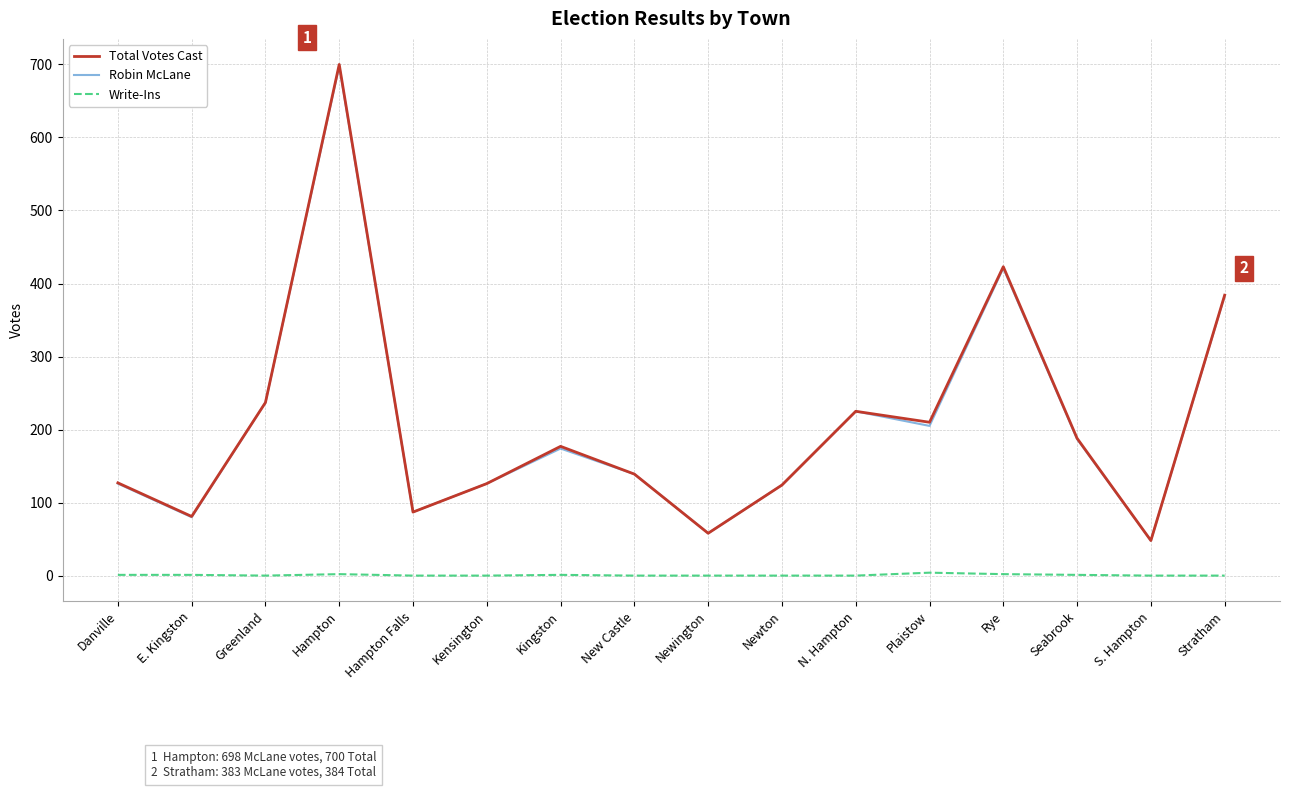

What is the maximum value shown in the chart?

700